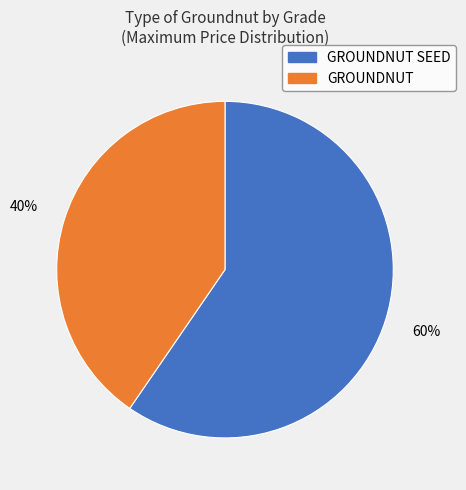

Rank the categories by value from highest to lowest.

GROUNDNUT SEED, GROUNDNUT